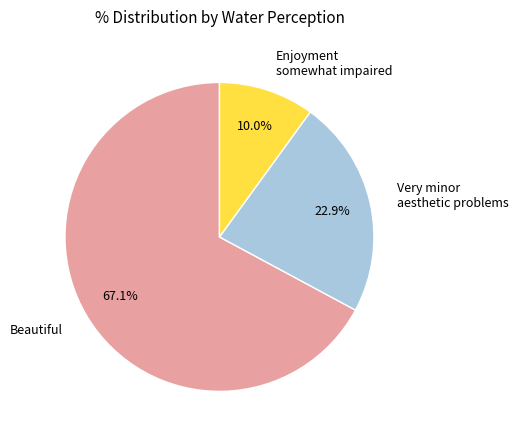

Rank the categories by value from highest to lowest.

Beautiful, Very minor aesthetic problems, Enjoyment somewhat impaired